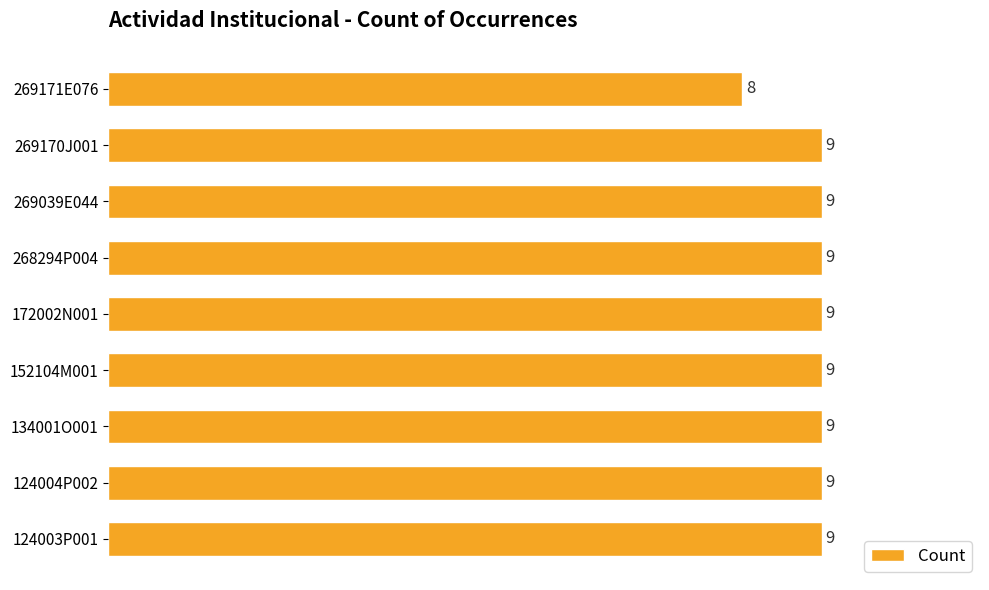

Is it true that the value at 268294P004 is 13?

False